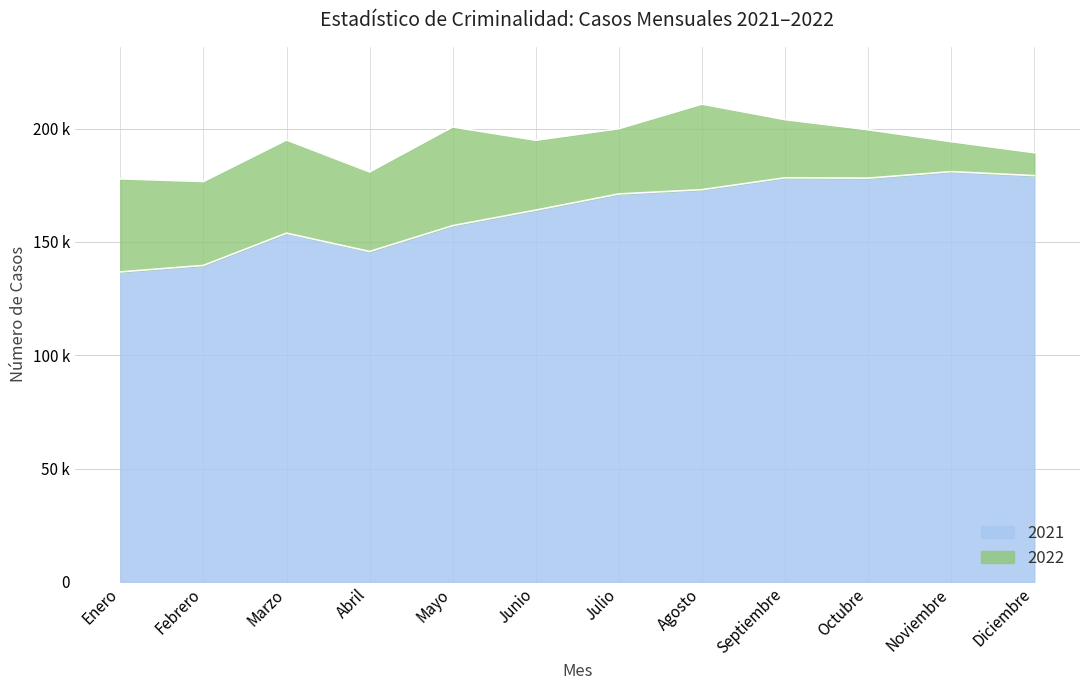

What is the value of the 2021 point at the 7th from the left?

171129